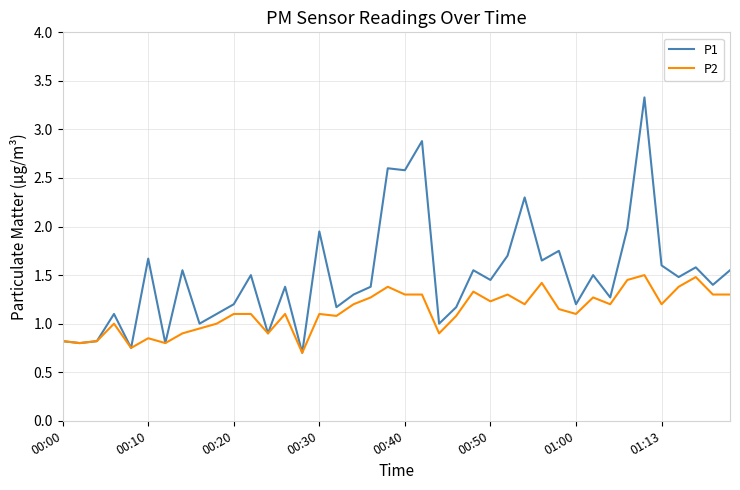

Rank the series by their average value, from highest to lowest.

P1, P2